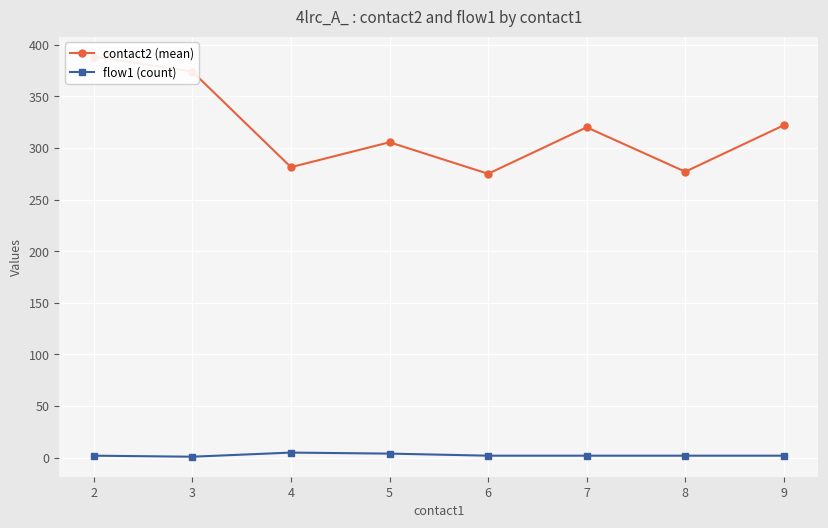

Reading left to right, what are all the values shown in this chart?

contact2 (mean): 2=388.5	3=374.0	4=281.4	5=305.5	6=275.0	7=320.0	8=277.0	9=322.0
flow1 (count): 2=2.0	3=1.0	4=5.0	5=4.0	6=2.0	7=2.0	8=2.0	9=2.0